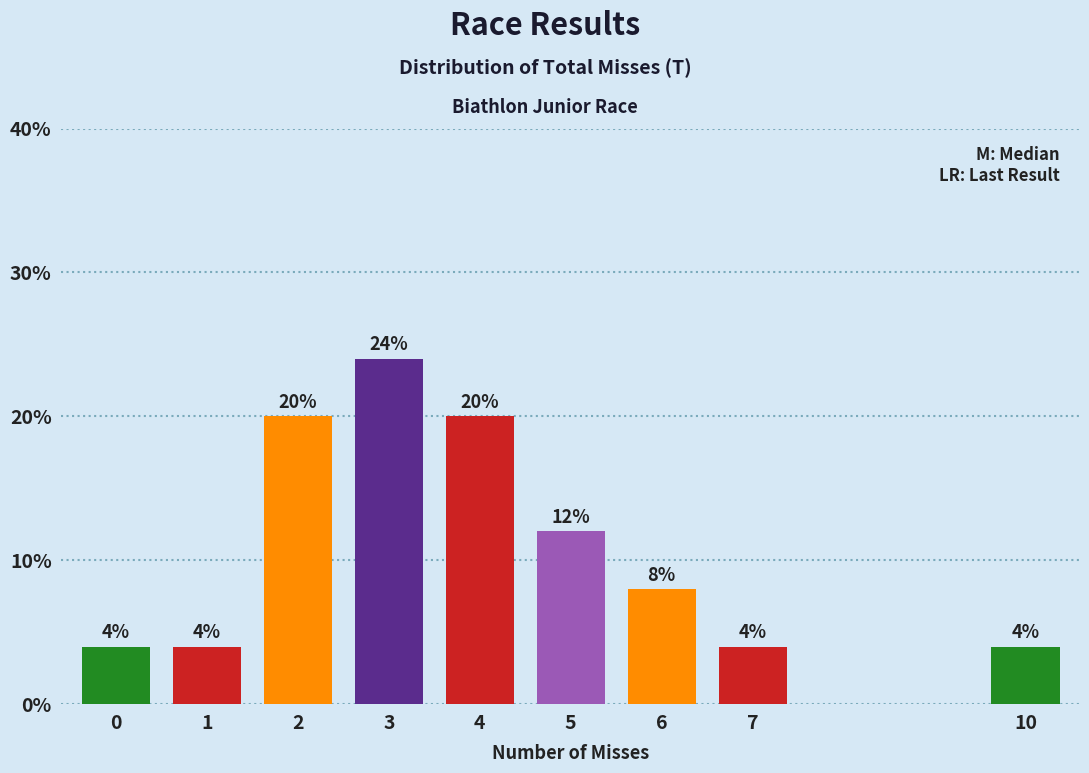

Reading left to right, extract all data points from this chart.

4	4	20	24	20	12	8	4	4